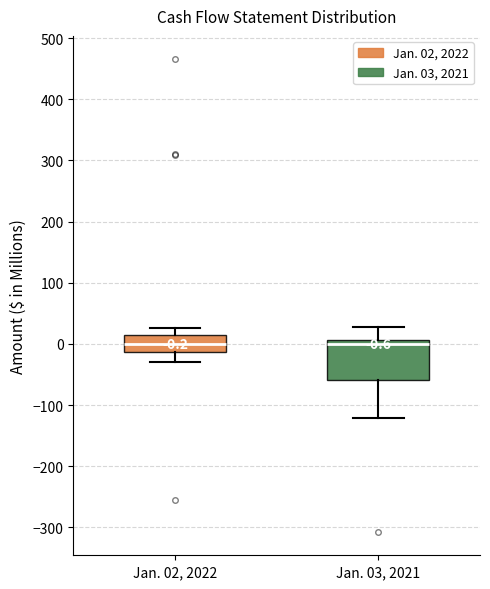

Comparing the boxes themselves (not the whiskers), which one is the tallest?

Jan. 03, 2021